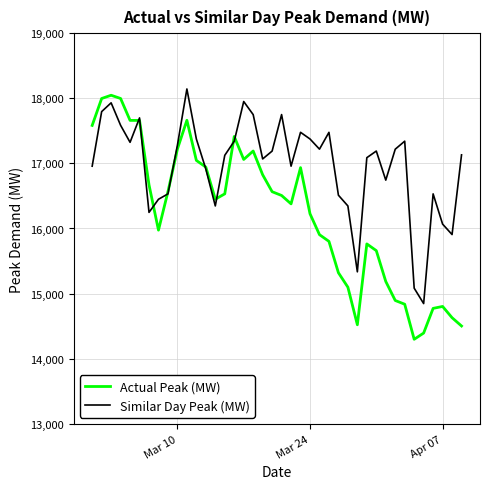

What is the lowest value of the Similar Day Peak (MW) series?

14846.7